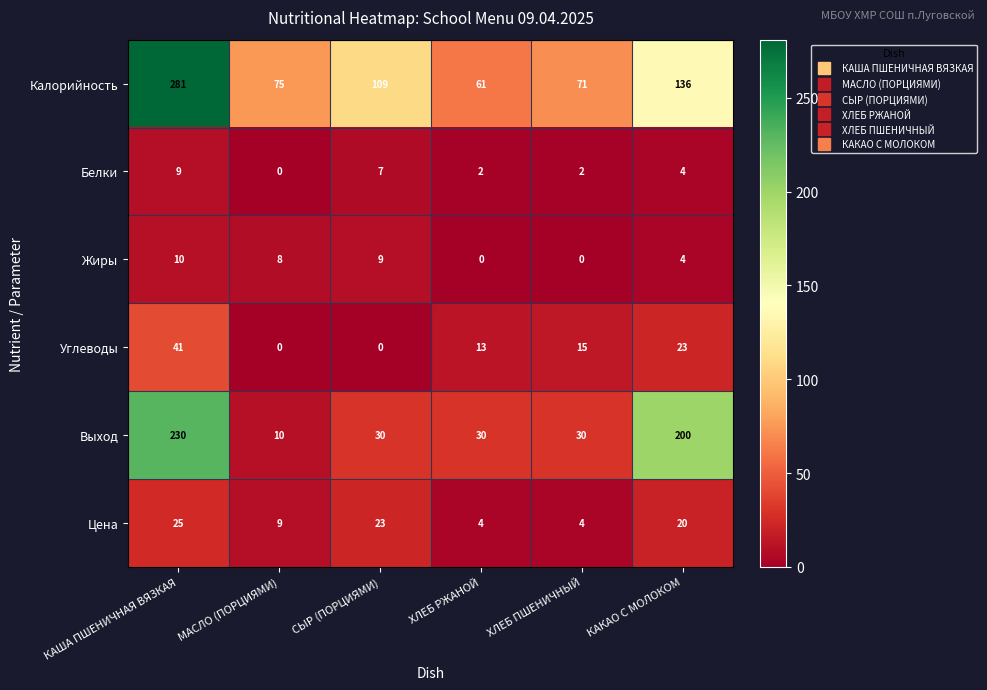

At which category is the sum across all series the highest?

КАША ПШЕНИЧНАЯ ВЯЗКАЯ